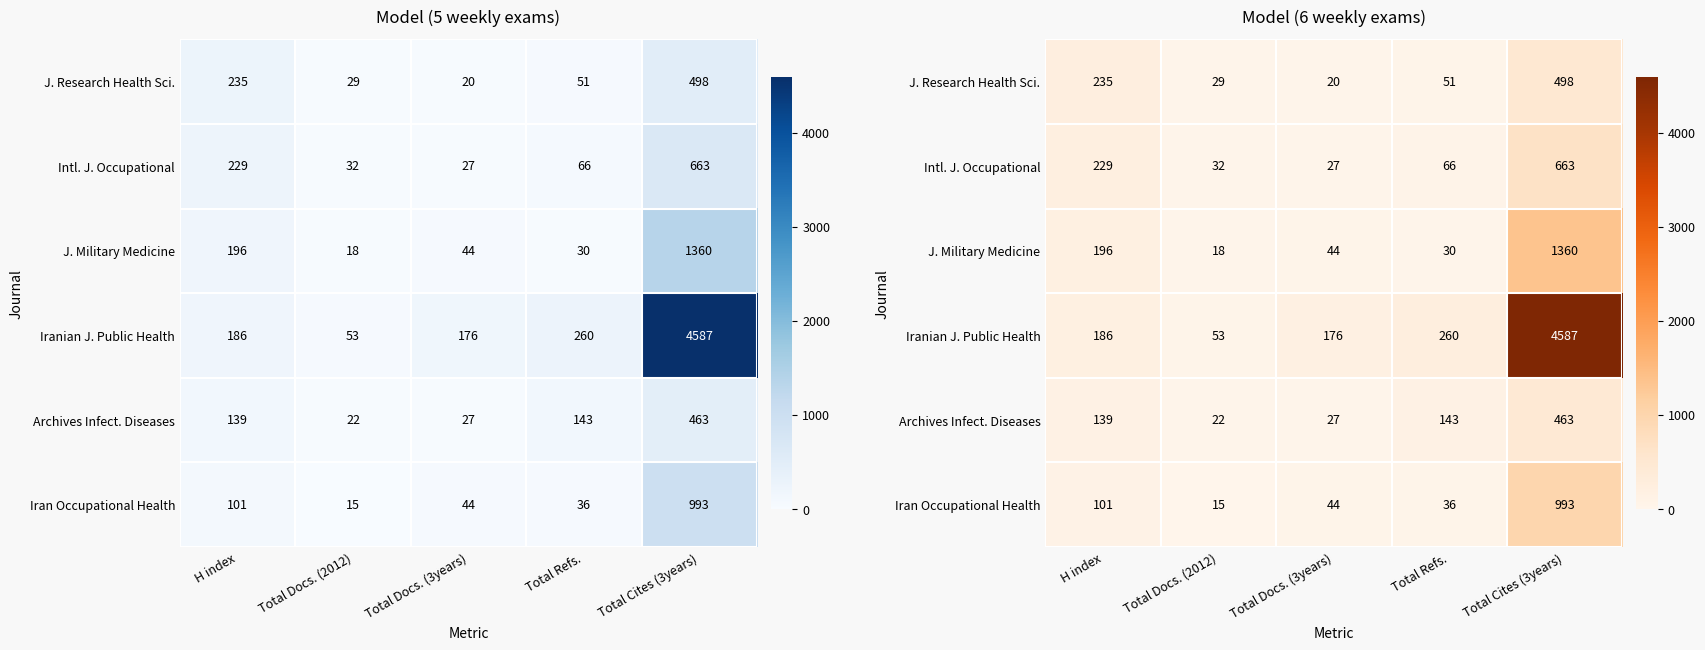

What is the sum of the Intl. J. Occupational values at H index and Total Refs.?

295